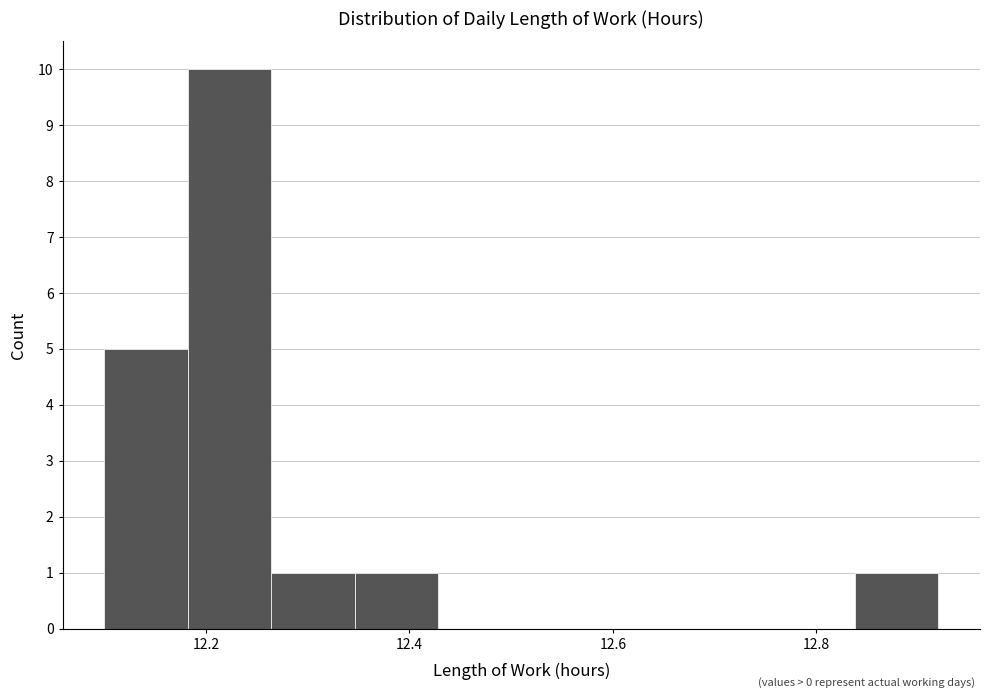

Reading left to right, list every bar in this chart as the range it spans on the x-axis followed by its height. Neither the bar edges nor the heights are printed on the chart, so give them approximately, as read against the axes.

12.100 to 12.182: 5
12.182 to 12.264: 10
12.264 to 12.346: 1
12.346 to 12.428: 1
12.428 to 12.510: 0
12.510 to 12.592: 0
12.592 to 12.674: 0
12.674 to 12.756: 0
12.756 to 12.838: 0
12.838 to 12.920: 1